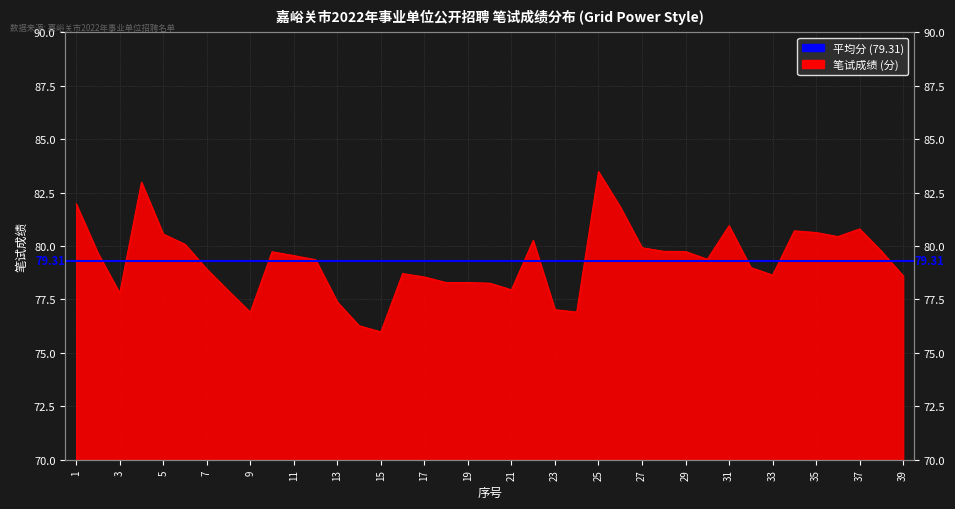

Which label corresponds to the largest value in the chart?

25